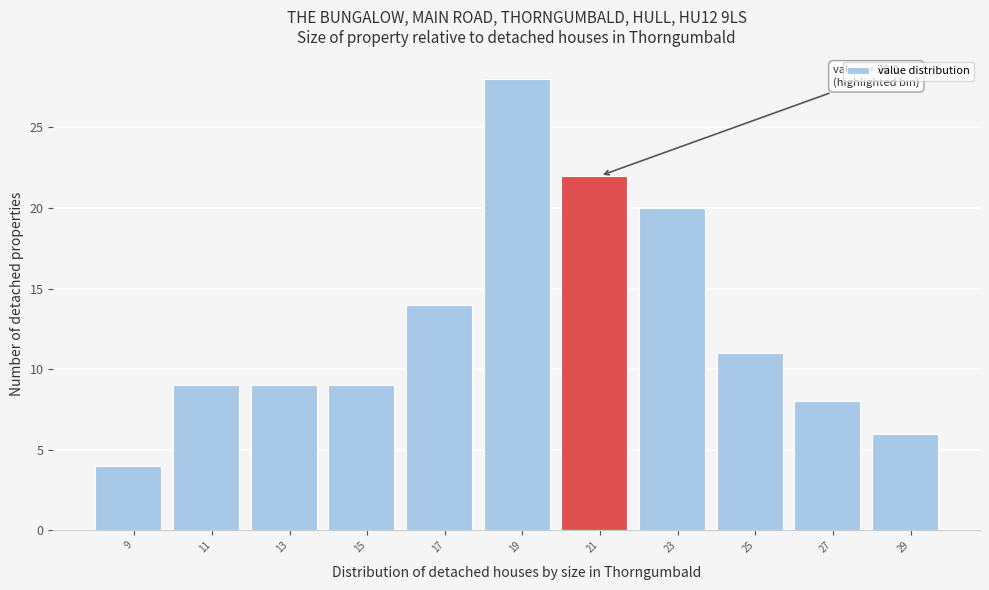

Which range on the x-axis has the tallest bar?

18 to 20